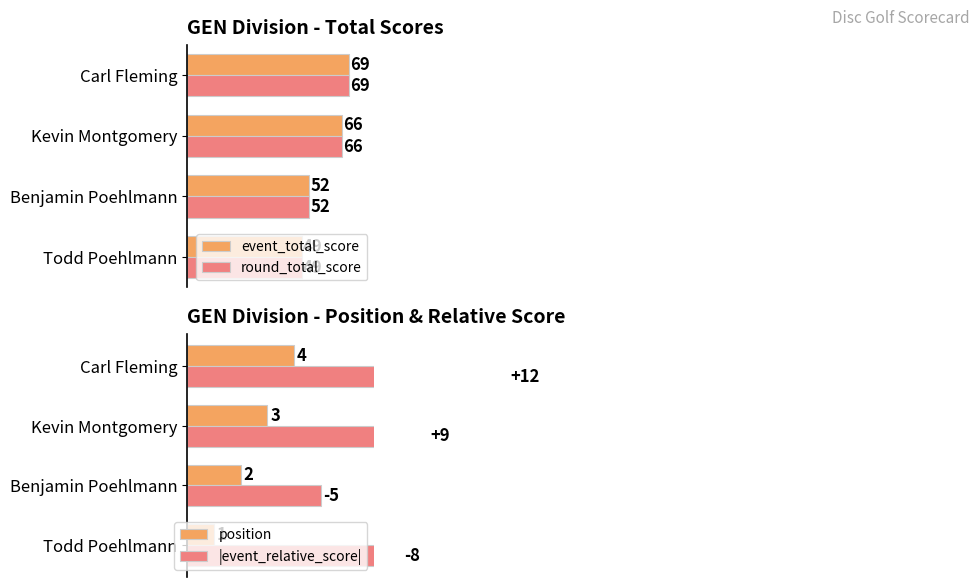

Where is round_total_score nearest to the value 59?

Benjamin Poehlmann